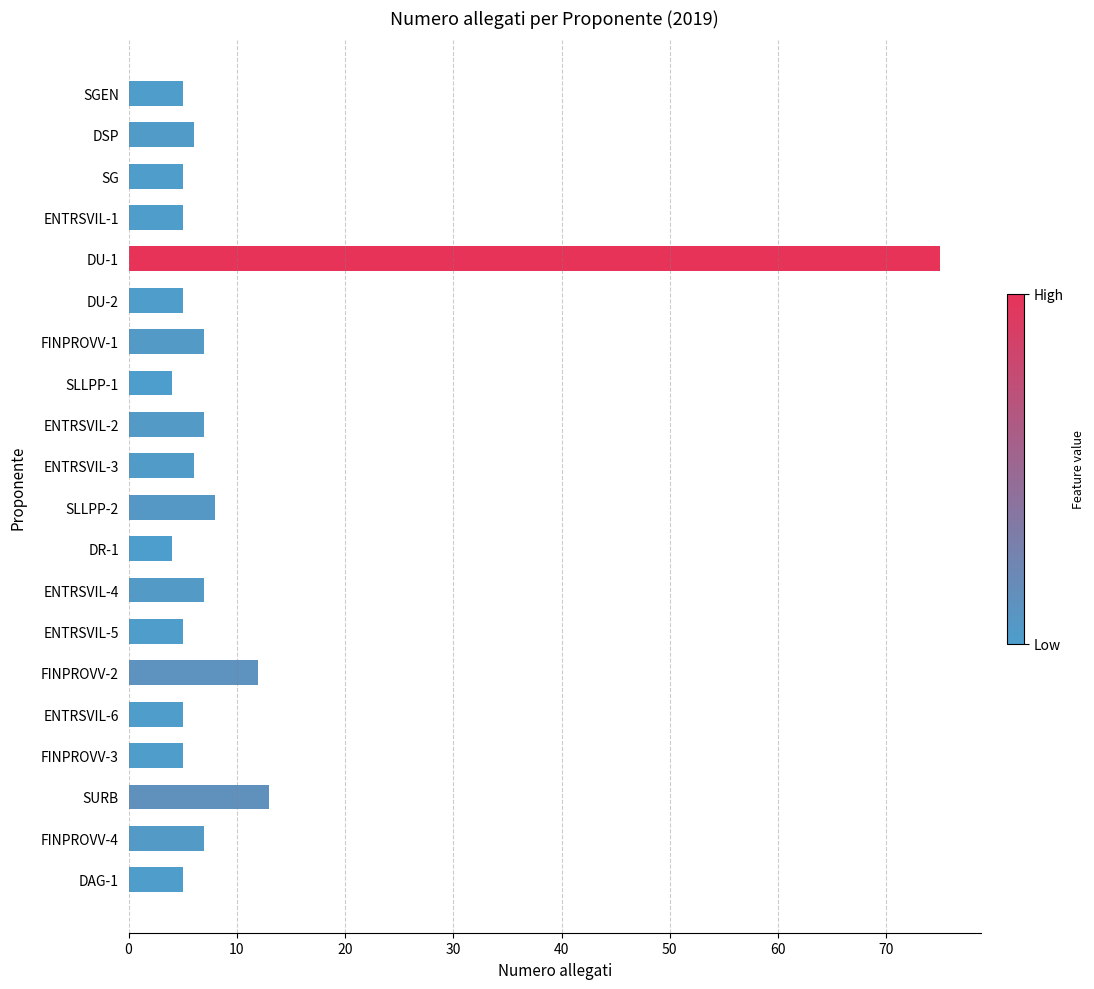

Which category has the highest value across all series?

DU-1